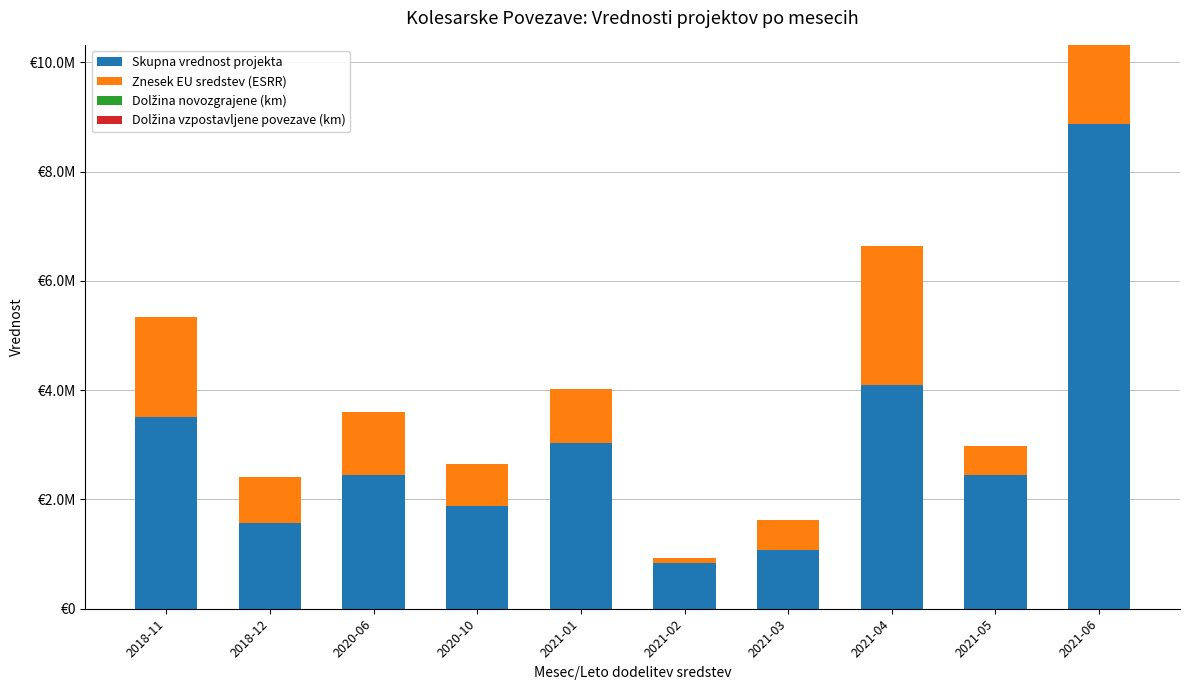

Are the bars horizontal?

No